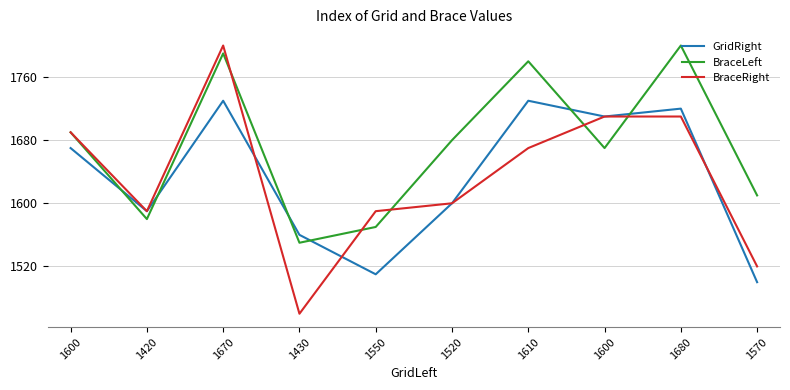

What is the label of the 6th point from the right?

1550